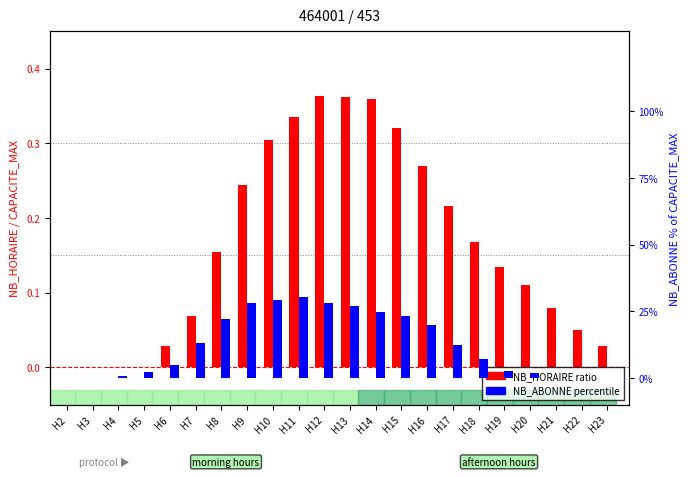

Rank the series at H23 from lowest to highest value.

NB_ABONNE percentile, NB_HORAIRE ratio